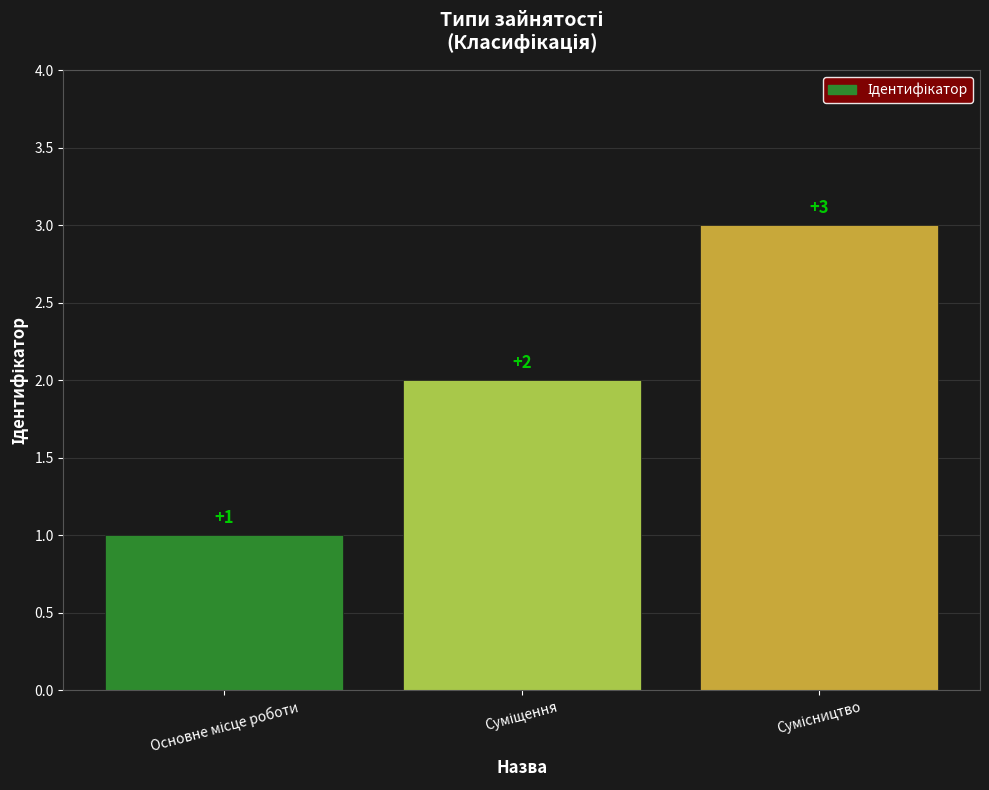

How many values are between 1 and 3?

3